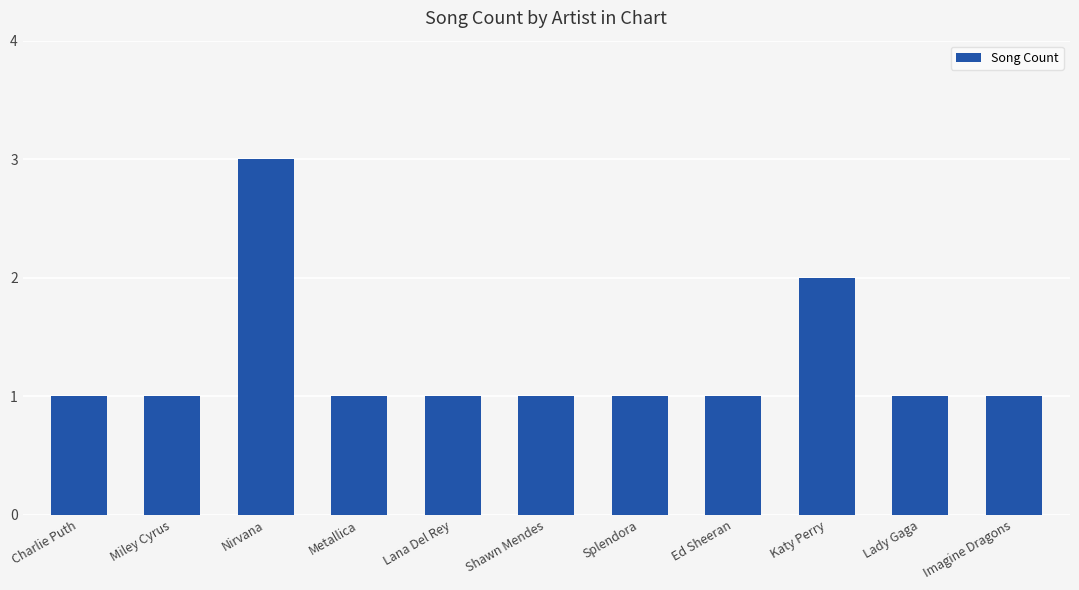

What is the value of the 9th bar from the left?

2